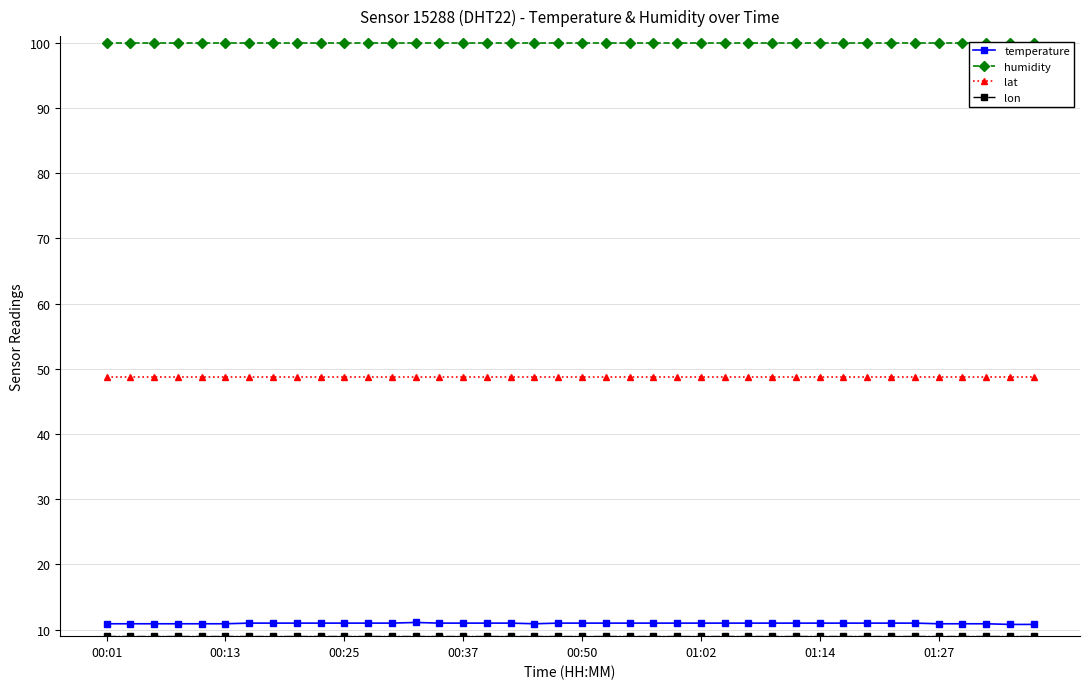

Which category has the highest value across all series?

00:01